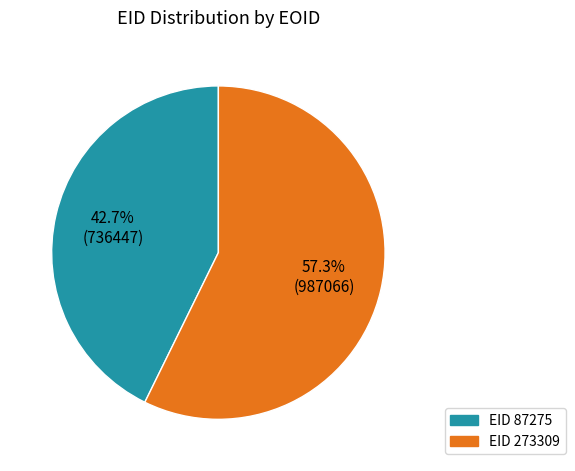

Is there any slice that represents more than half of the pie?

Yes